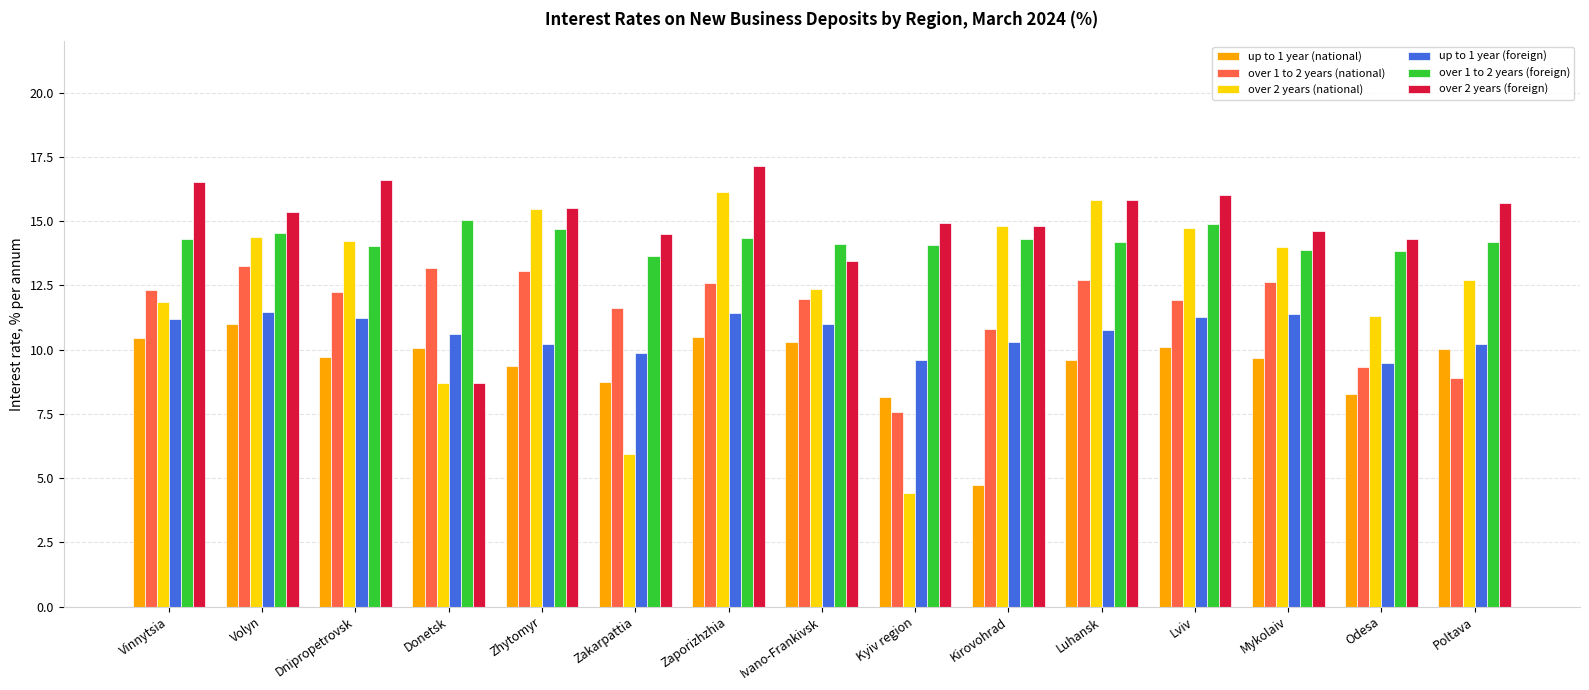

What is the difference between the maximum and minimum values in the over 2 years (foreign) series?

8.4